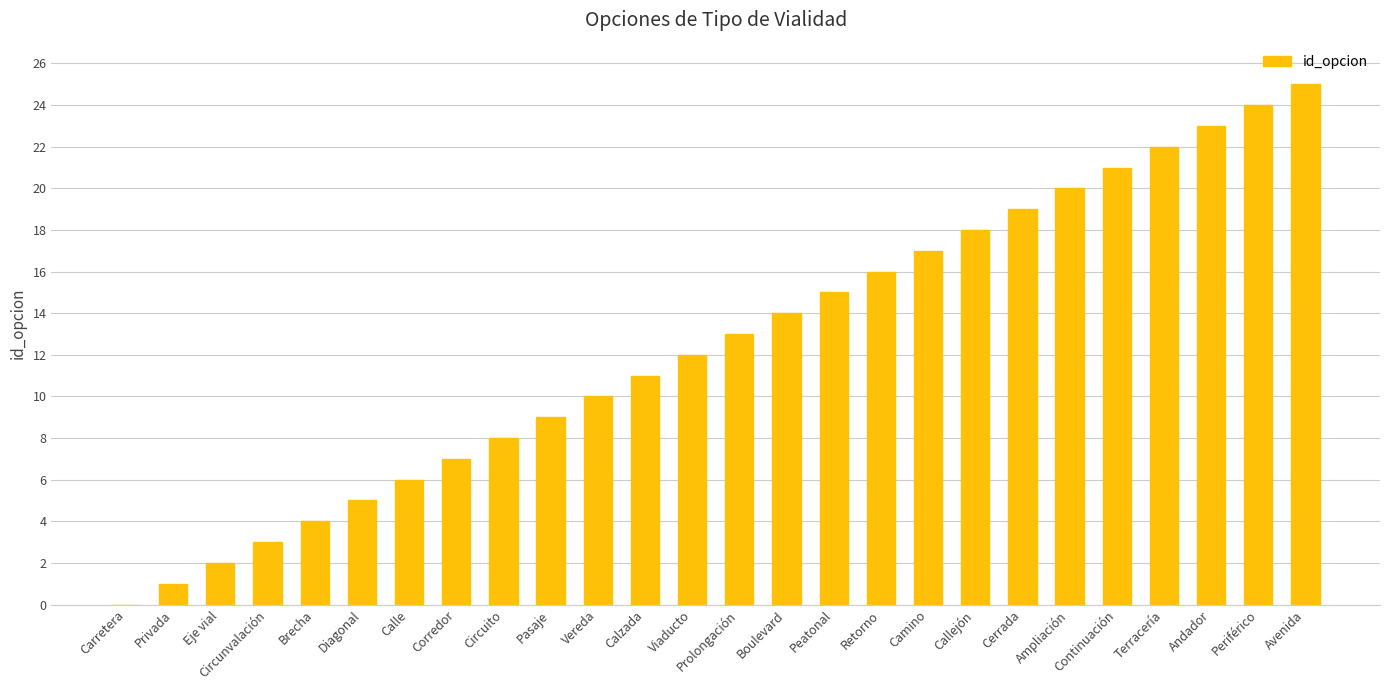

Which label corresponds to the largest value in the chart?

Avenida